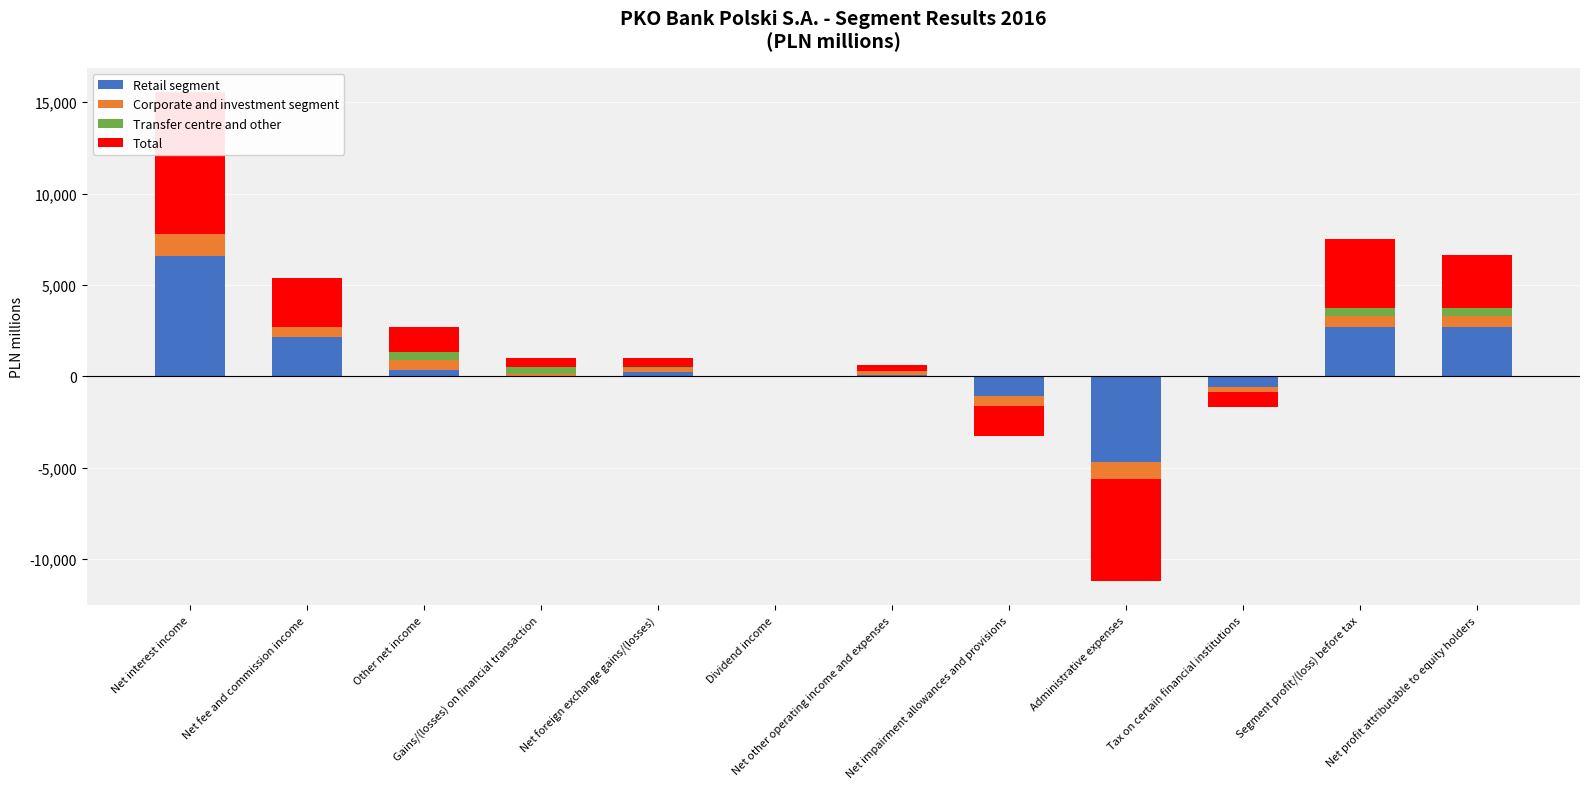

The Corporate and investment segment series shows 524 at Other net income. True or false?

True